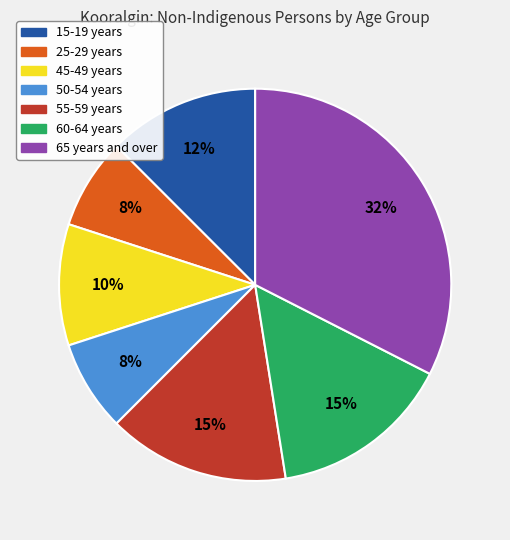

Which has a higher value, 65 years and over or 60-64 years?

65 years and over